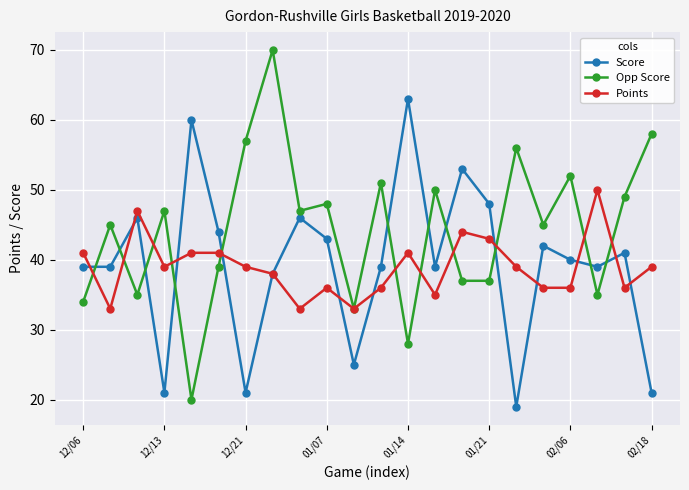

Which series has the largest total across all categories?

Opp Score